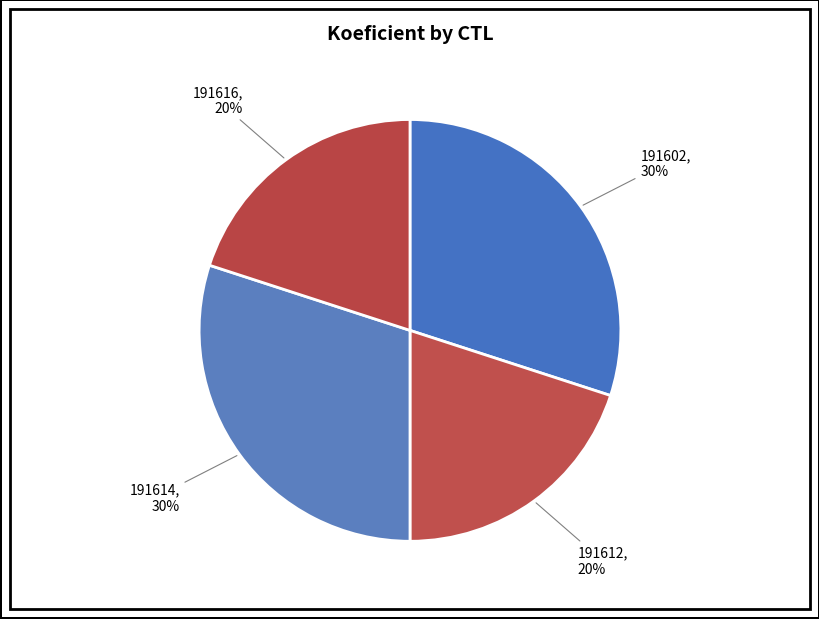

Does 191614, 30% represent more than half of the total?

No